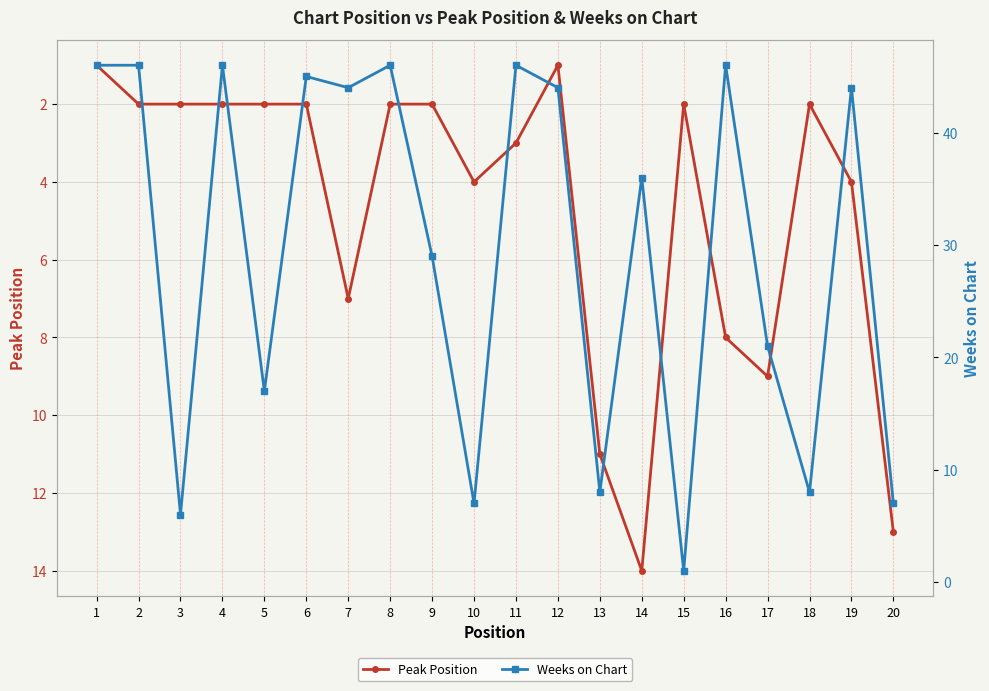

At 11, list the series in order from largest to smallest.

Weeks on Chart, Peak Position